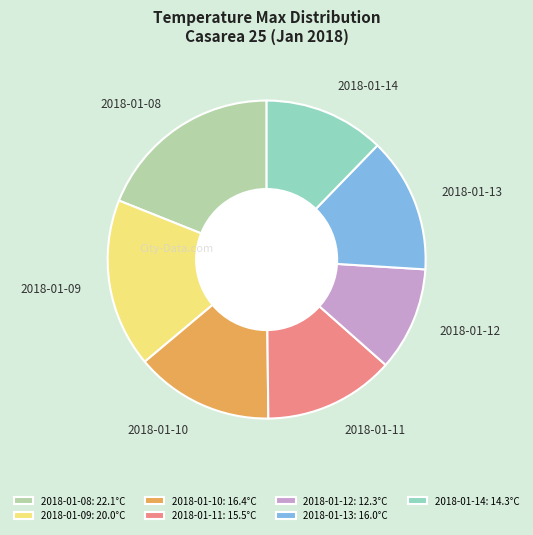

Do 2018-01-11 and 2018-01-10 together represent more than half of the pie?

No